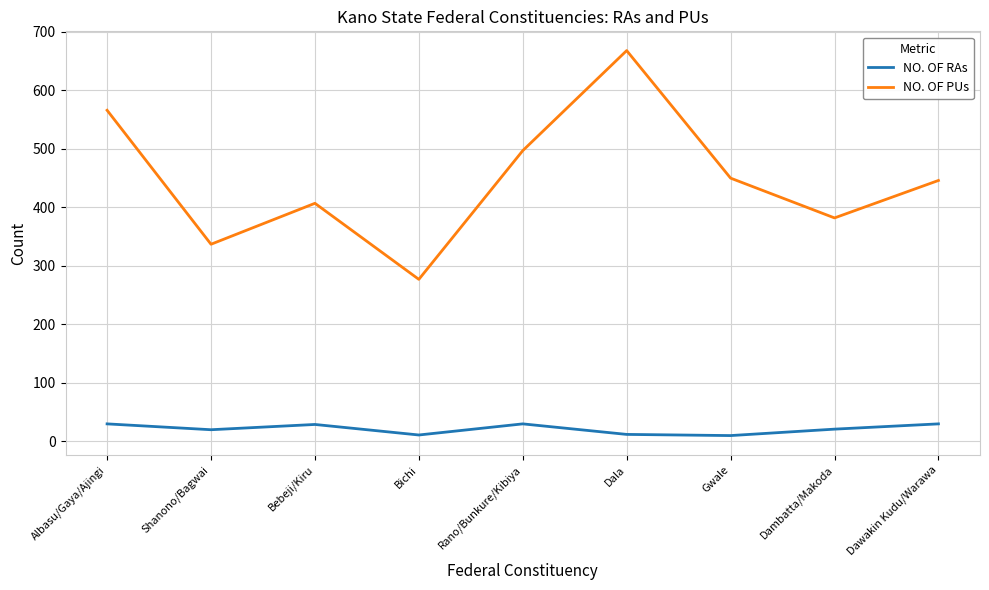

What is the greatest value displayed?

668